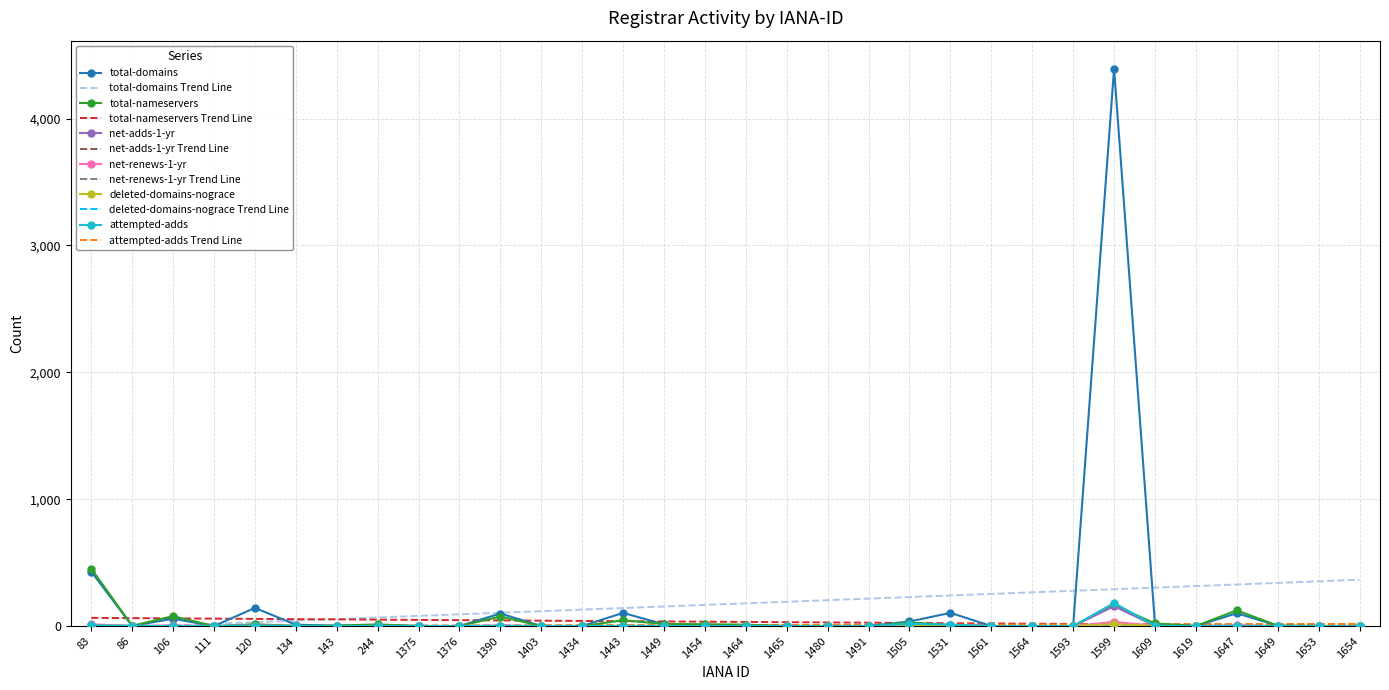

What is the average value of the total-domains series?

172.9